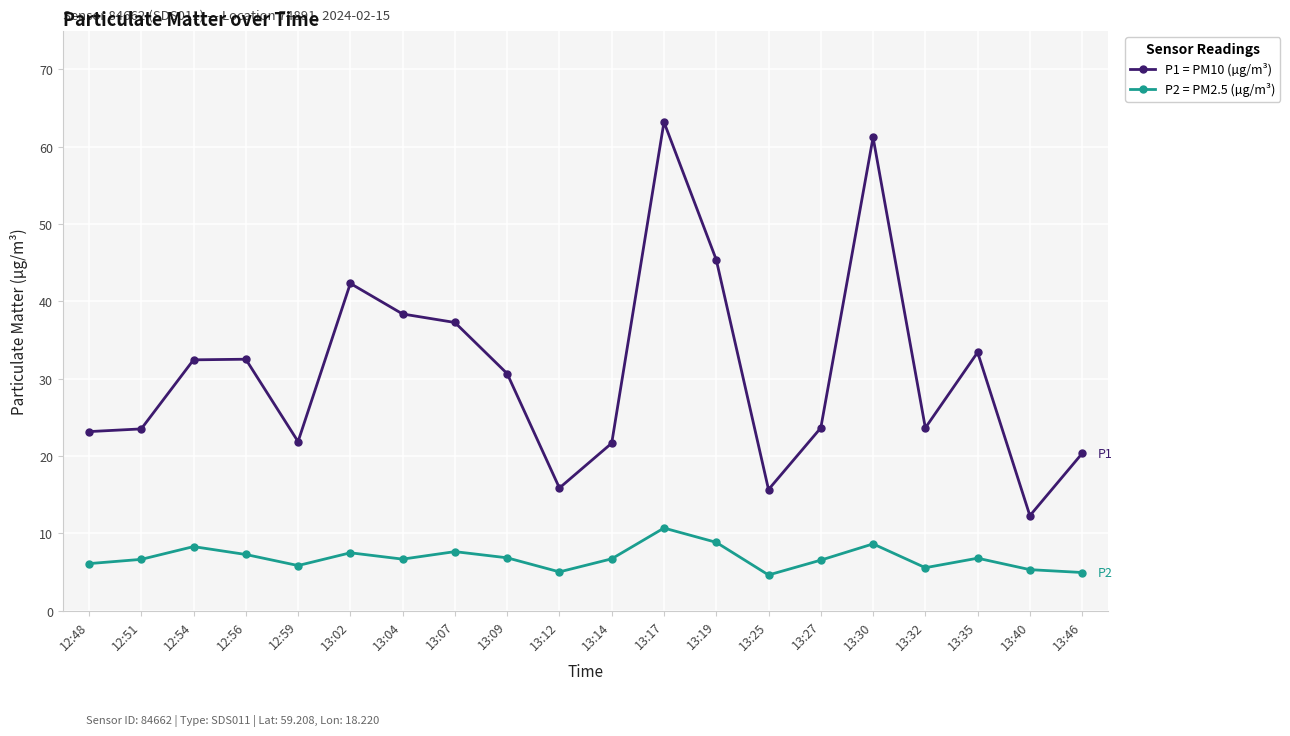

What is the total value across all series at 13:30?

69.9